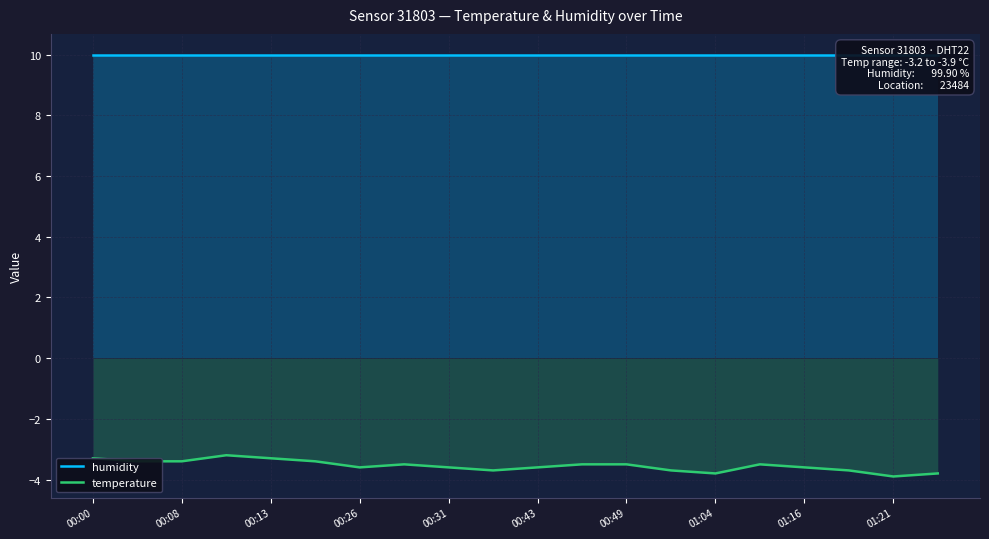

Which series has the largest total across all categories?

humidity